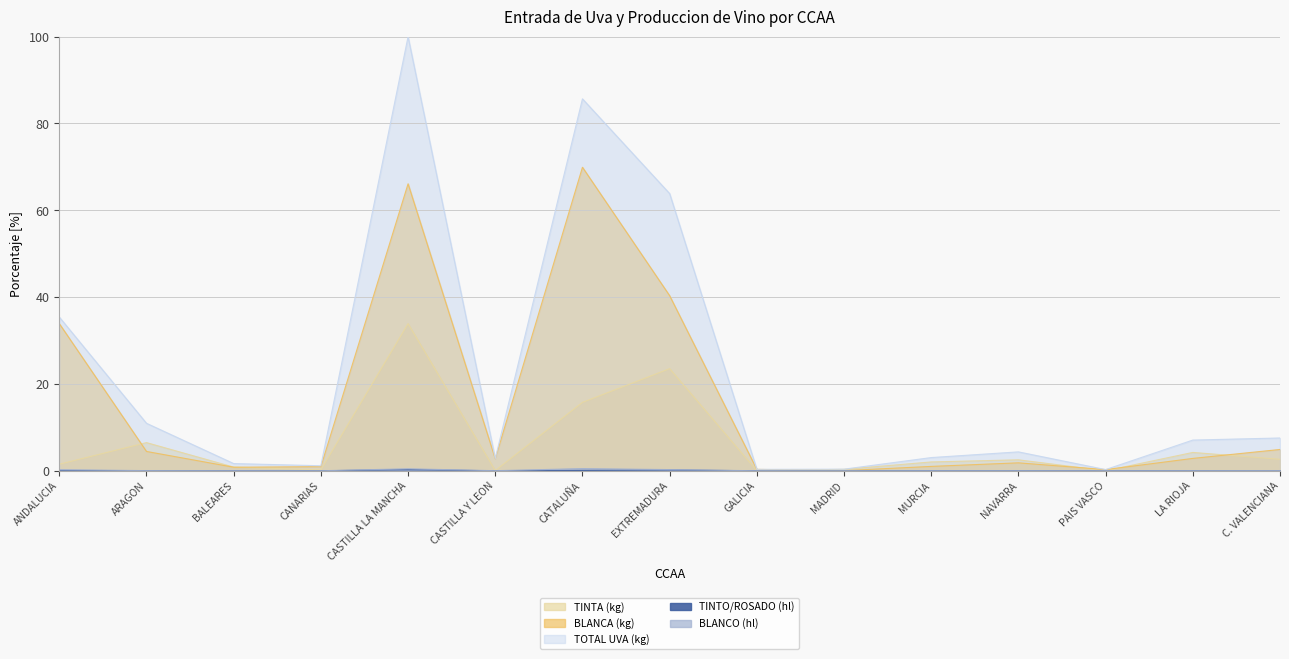

True or false: TINTA (kg) and TINTO/ROSADO (hl) cross at least once.

False